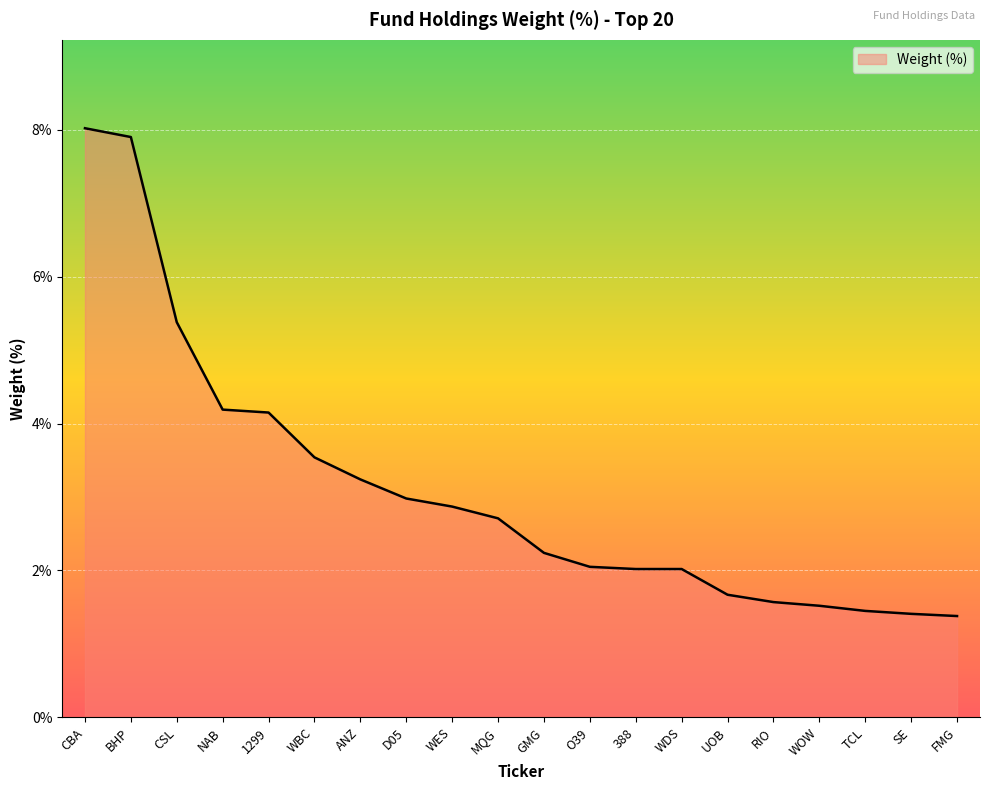

True or false: the data shows 3.5 at WBC.

True